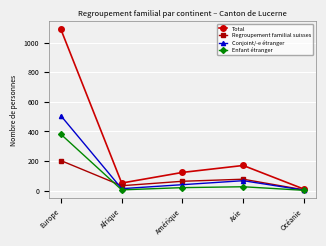

At Europe, list the series in order from smallest to largest.

Regroupement familial suisses, Enfant étranger, Conjoint/-e étranger, Total